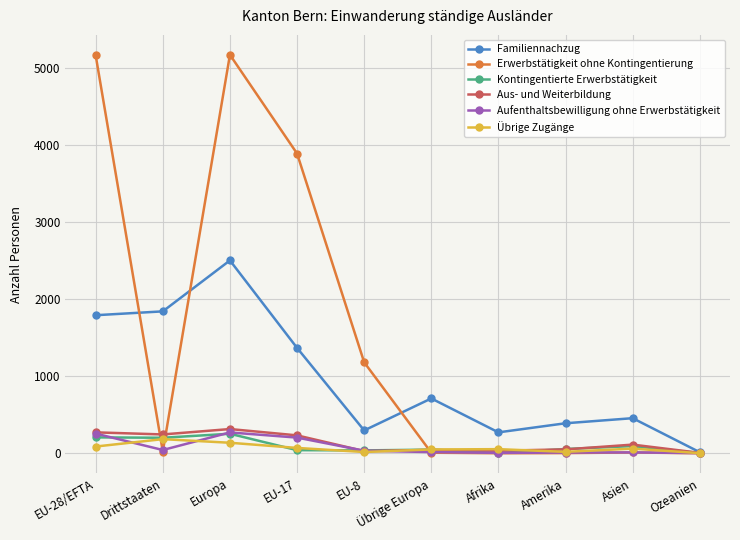

What is the value of the Erwerbstätigkeit ohne Kontingentierung point at the 9th from the left?

10